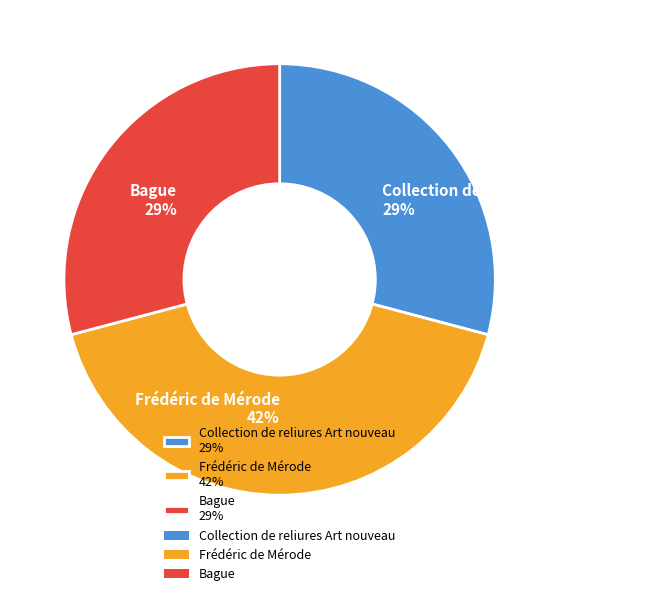

Does Collection de reliures Art nouveau 29% represent more than half of the total?

No